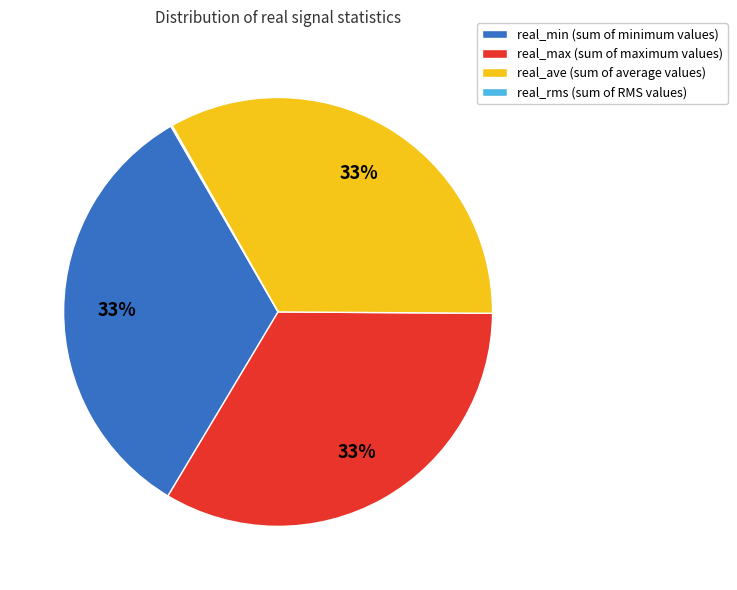

To the nearest percent, what is the difference between the largest and smallest slice percentages?

33%